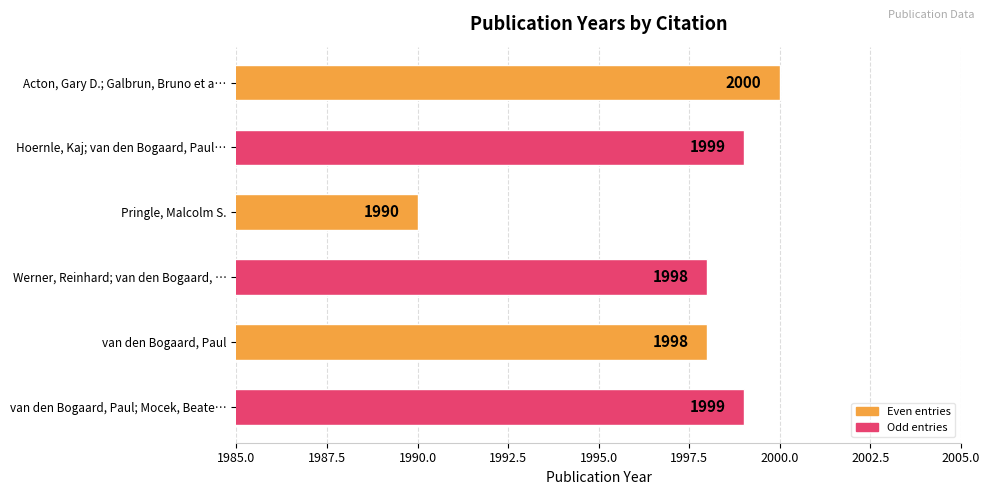

What is the average value?

1997